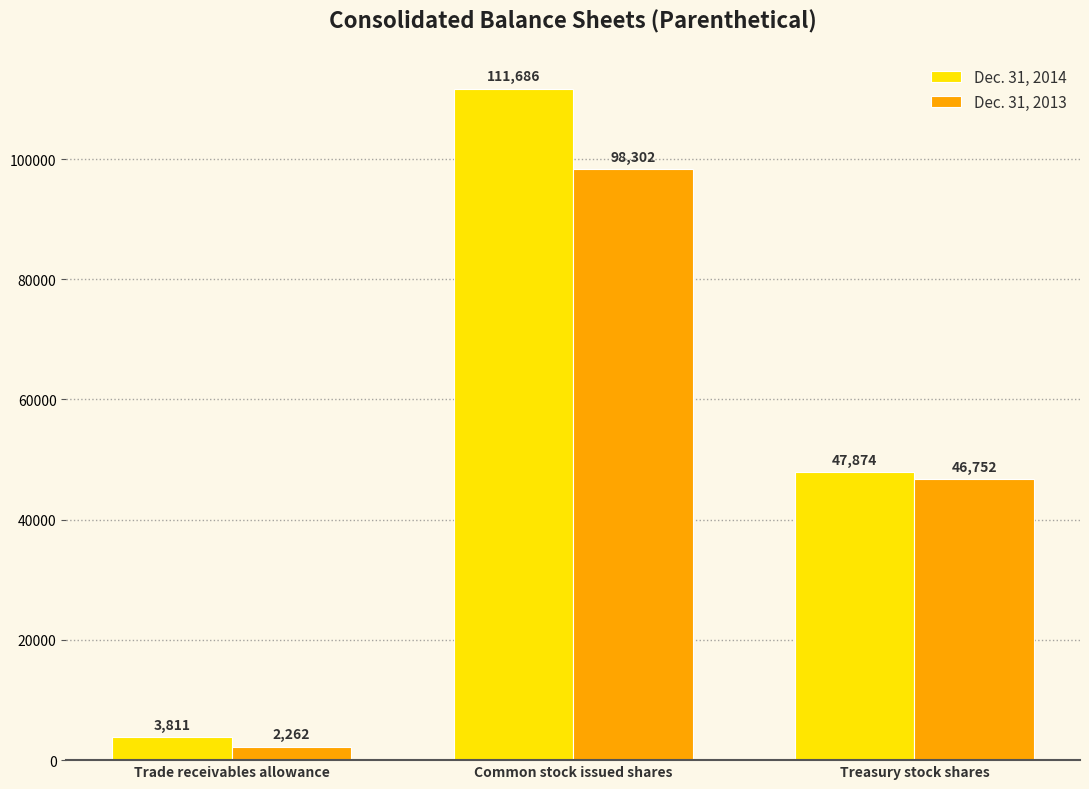

What is the label of the 3rd bar from the right?

Trade receivables allowance